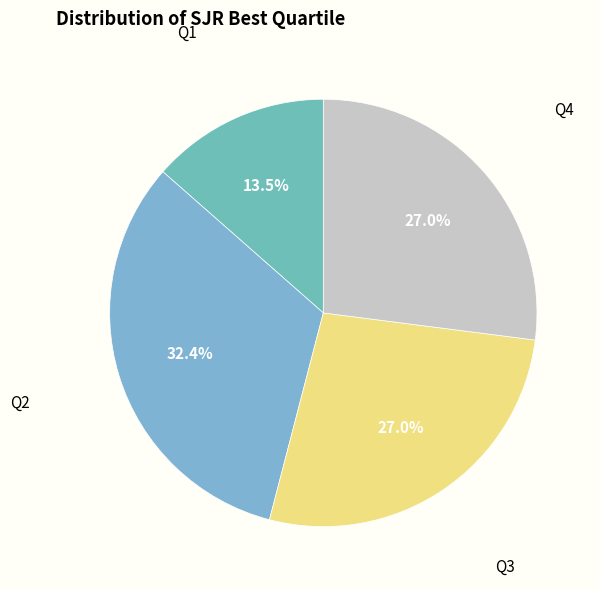

Does Q1 represent more than half of the total?

No